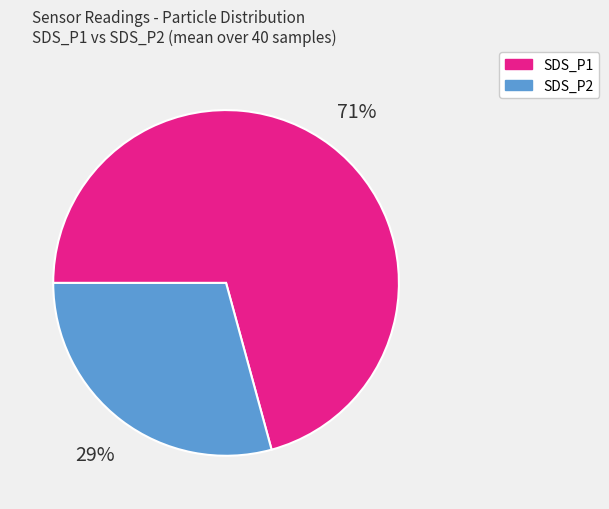

Is it true that SDS_P2 is 18% of the pie?

False